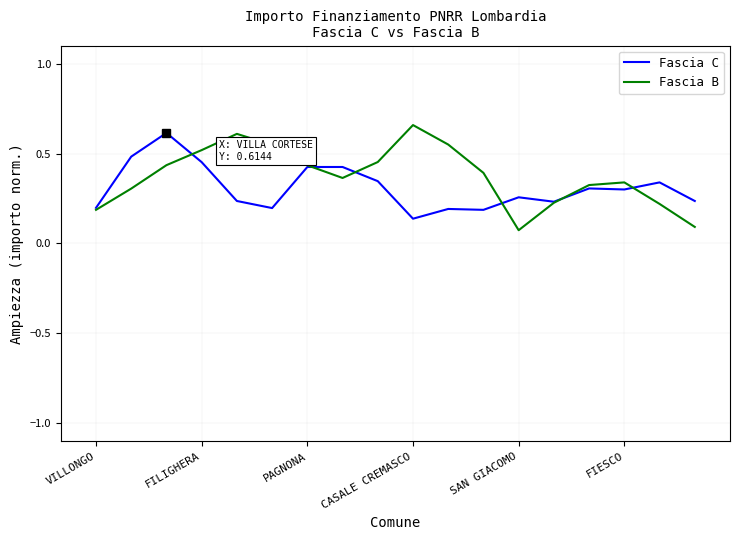

Which series has the largest range (max minus min)?

Fascia B